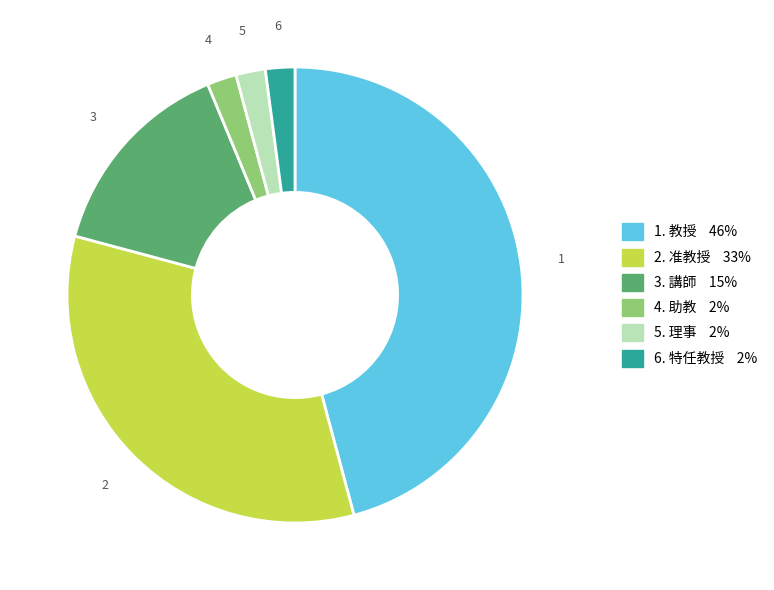

Does any single category account for the majority?

No